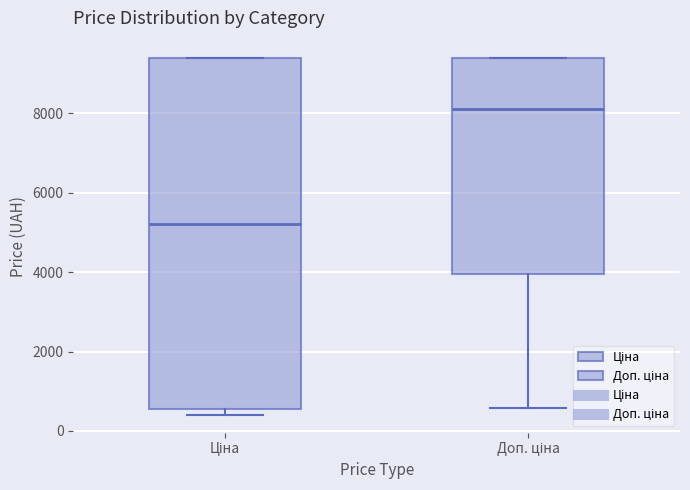

Reading left to right, transcribe this box plot: for each box, give where its median line is, the range the box spans, and where its two whiskers end, as read against the y-axis. The values are not printed on the chart, so give them approximately, as read against the axis.

Ціна: median 5200, box 600 to 9400, whiskers 400 to 9400
Доп. ціна: median 8200, box 4000 to 9400, whiskers 600 to 9400